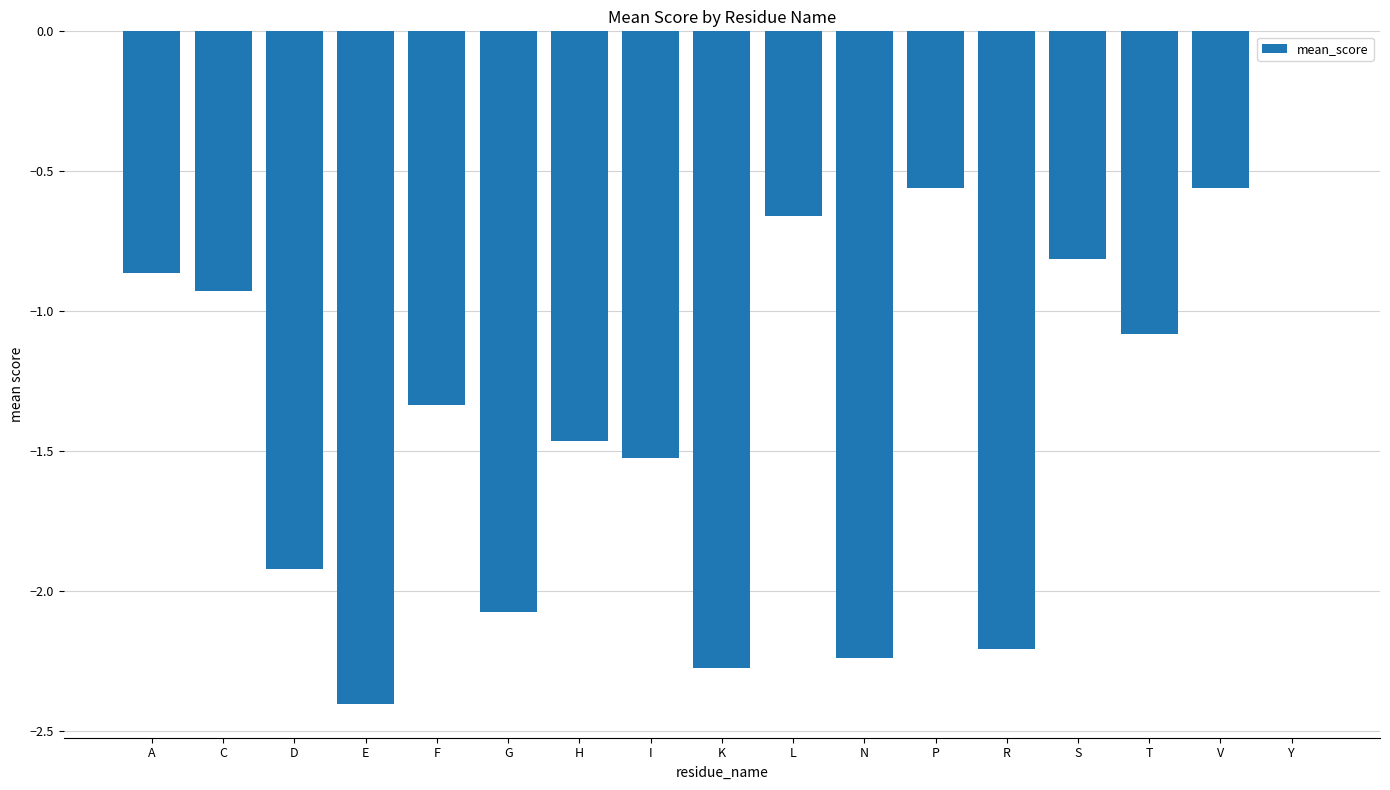

What is the sum of all values?

-22.9